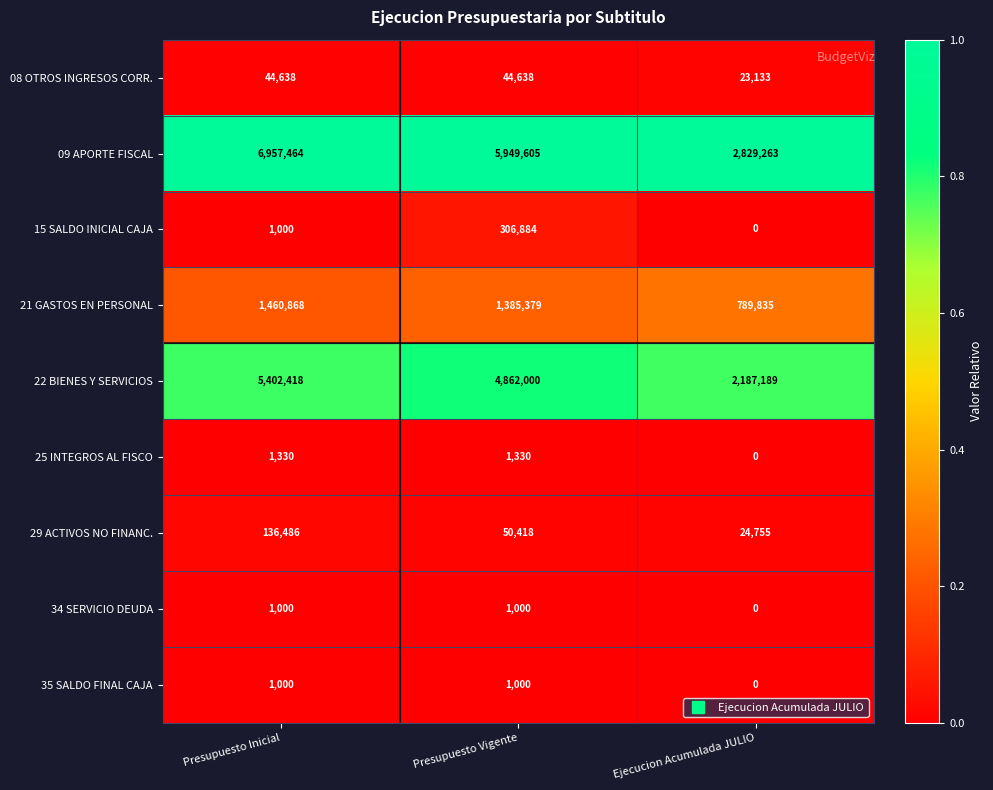

The value of 15 SALDO INICIAL CAJA at Presupuesto Inicial is 1653. True or false?

False